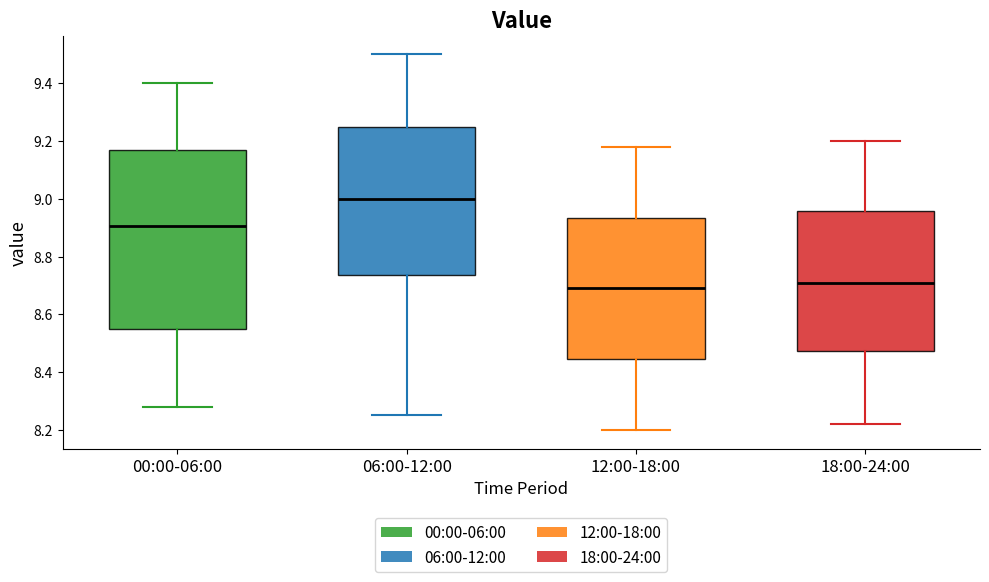

Which box's median line is the highest?

06:00-12:00